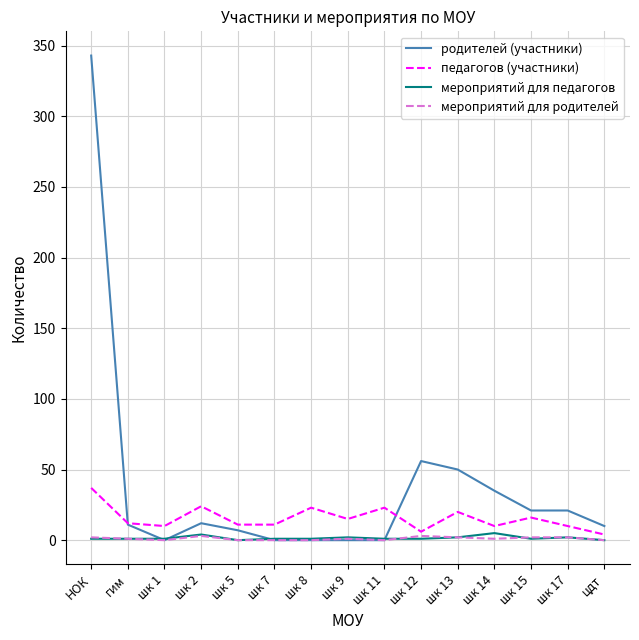

At which label does родителей (участники) reach its peak?

НОК